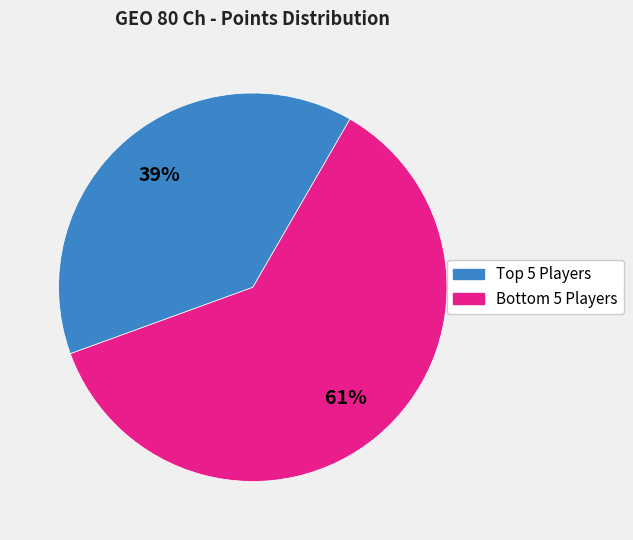

Is there a majority slice in this chart?

Yes